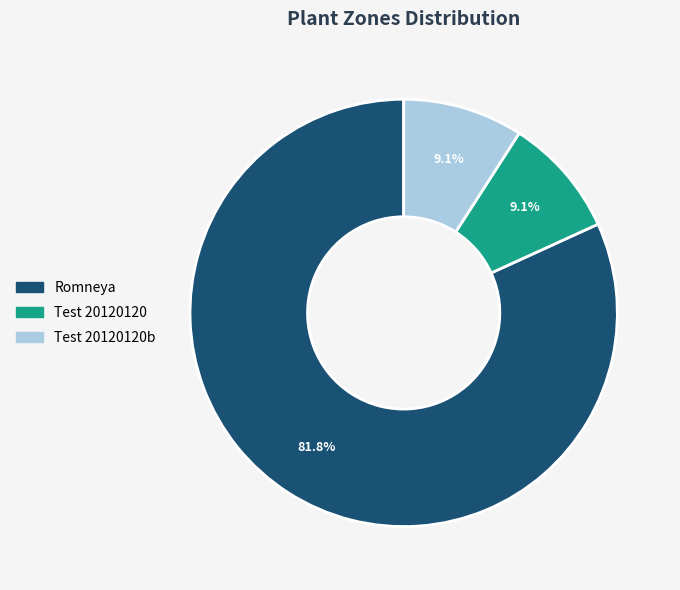

What is the smallest slice in the pie chart?

Test 20120120